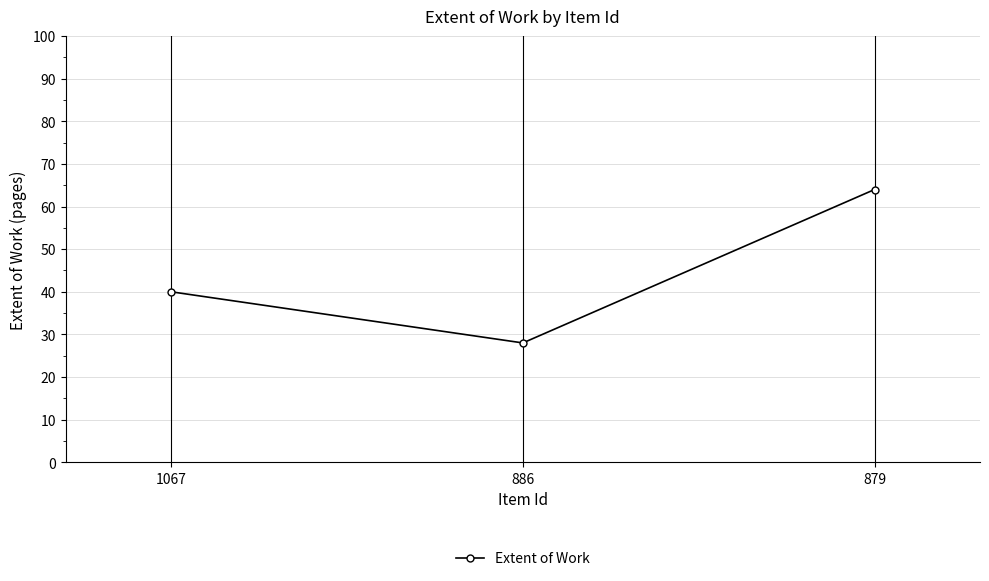

What is the value of the 1st point from the left?

40